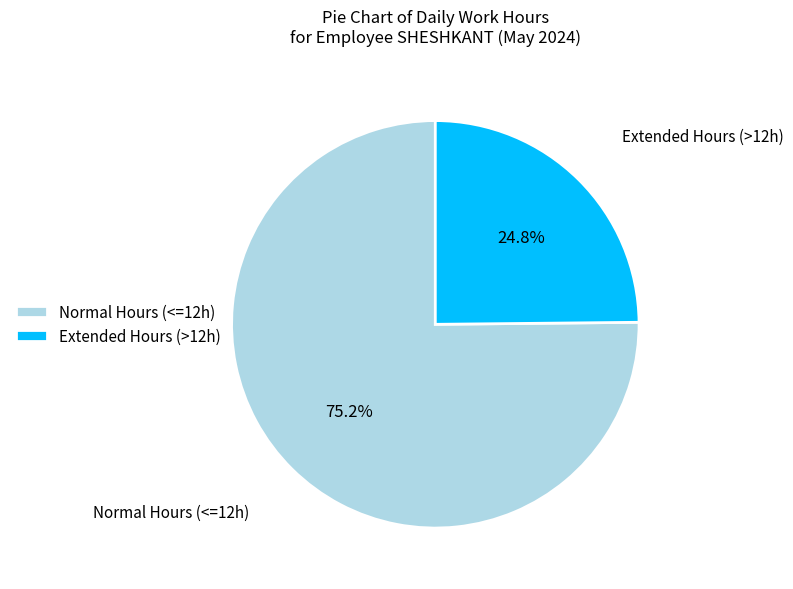

Which slice is the smallest?

Extended Hours (>12h)